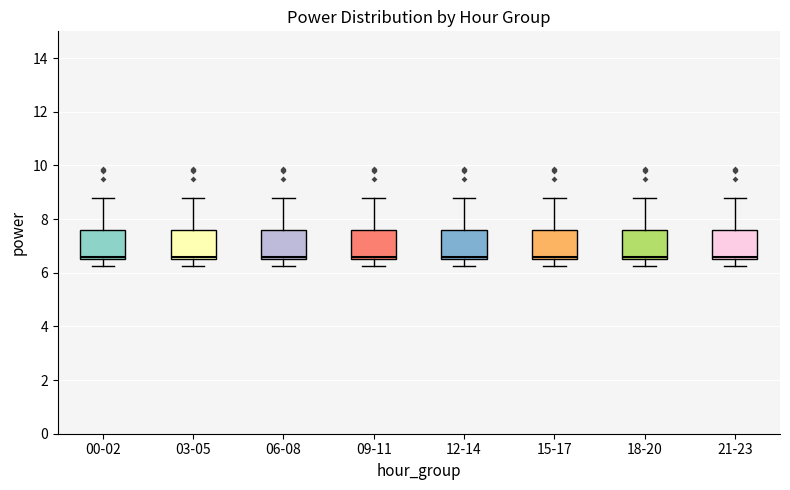

Reading left to right, read every box against the y-axis: the position of its median line, the range the box covers, and the ends of its whiskers. The values are not printed on the chart, so give them approximately, as read against the axis.

00-02: median 6.6 (just above the box's lower edge), box 6.6 to 7.6, whiskers 6.2 to 8.8
03-05: median 6.6 (just above the box's lower edge), box 6.6 to 7.6, whiskers 6.2 to 8.8
06-08: median 6.6 (just above the box's lower edge), box 6.6 to 7.6, whiskers 6.2 to 8.8
09-11: median 6.6 (just above the box's lower edge), box 6.6 to 7.6, whiskers 6.2 to 8.8
12-14: median 6.6 (just above the box's lower edge), box 6.6 to 7.6, whiskers 6.2 to 8.8
15-17: median 6.6 (just above the box's lower edge), box 6.6 to 7.6, whiskers 6.2 to 8.8
18-20: median 6.6 (just above the box's lower edge), box 6.6 to 7.6, whiskers 6.2 to 8.8
21-23: median 6.6 (just above the box's lower edge), box 6.6 to 7.6, whiskers 6.2 to 8.8